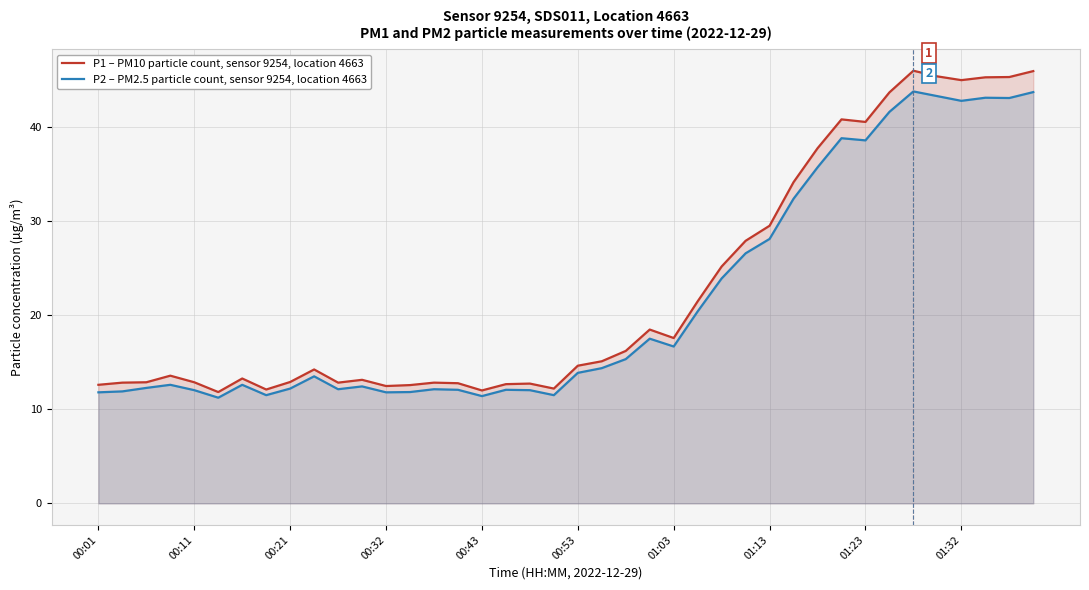

What are all the series names shown in the legend?

P1 – PM10 particle count, sensor 9254, location 4663, P2 – PM2.5 particle count, sensor 9254, location 4663